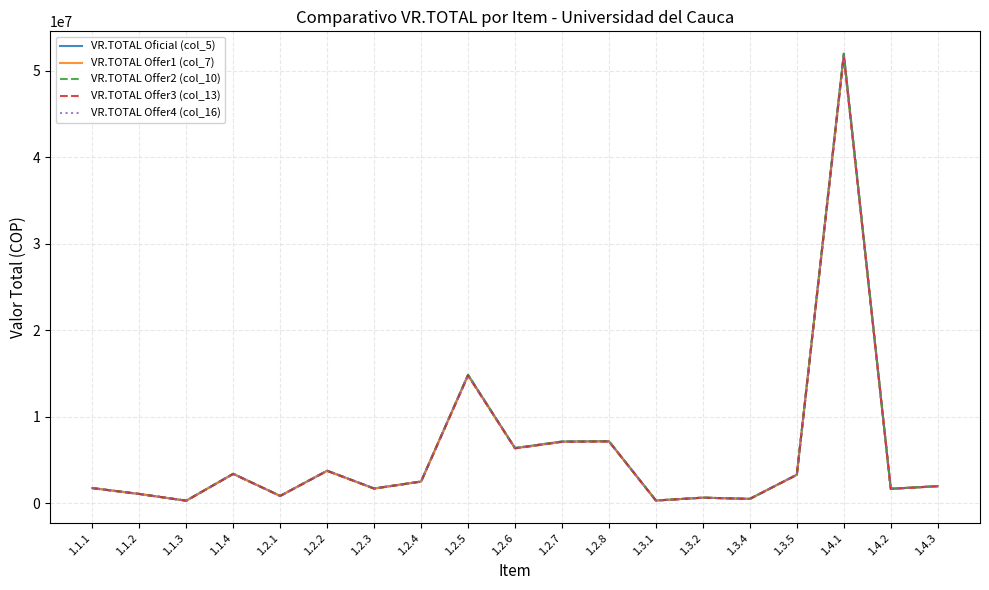

Reading left to right, extract all data points from this chart.

VR.TOTAL Oficial (col_5): 1775621	1096832	316162	3425808	867944	3782212	1726018	2534764	14858712	6396818	7152894	7194880	336190	667080	525696	3321540	51956300	1694000	2000000
VR.TOTAL Offer1 (col_7): 1766729	1091338	314578	3408673	863610	3763317	1717408	2522032	14784696	6364852	7117156	7159040	334508	663747	523075	3304935	51696593	1685530	1990000
VR.TOTAL Offer2 (col_10): 1775621	1096832	316162	3425808	867944	3782212	1726018	2534764	14858712	6396818	7152894	7194880	336190	667080	525696	3321540	51956300	1694000	2000000
VR.TOTAL Offer3 (col_13): 1765173	1090436	314314	3405693	862862	3760093	1715932	2519959	14771975	6359464	7110988	7152880	334222	663176	522614	3302055	51651893	1684073	1988280
VR.TOTAL Offer4 (col_16): 1765729	1090682	314402	3406736	863104	3761094	1716424	2520551	14775444	6361260	7112999	7154560	334317	663355	522762	3303000	51666346	1684547	1988840